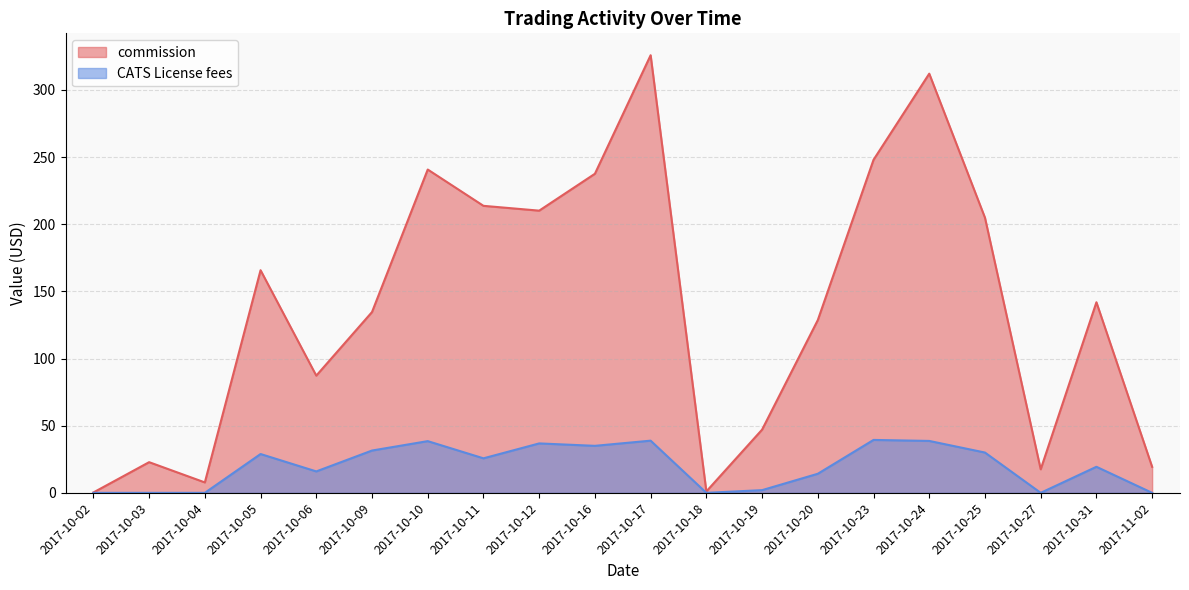

True or false: commission and CATS License fees cross at least once.

False